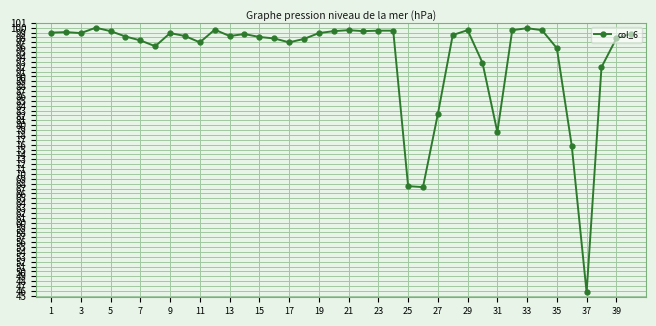

What is the difference between the maximum and minimum values?

54.3